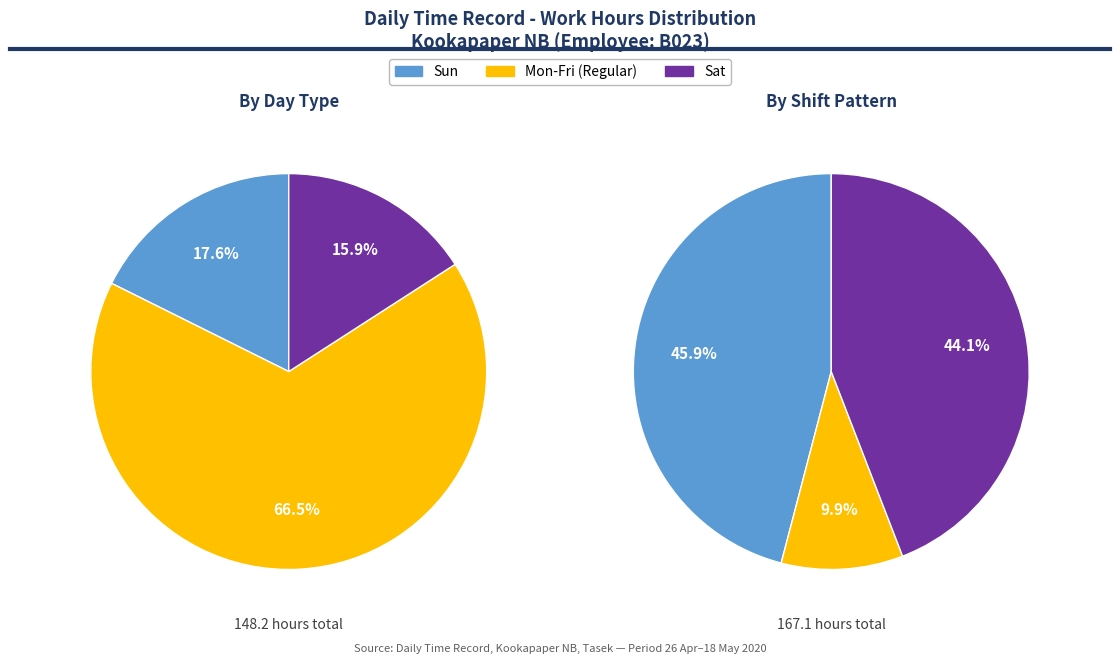

Is it true that Day (27/4) is 19% of the pie?

False